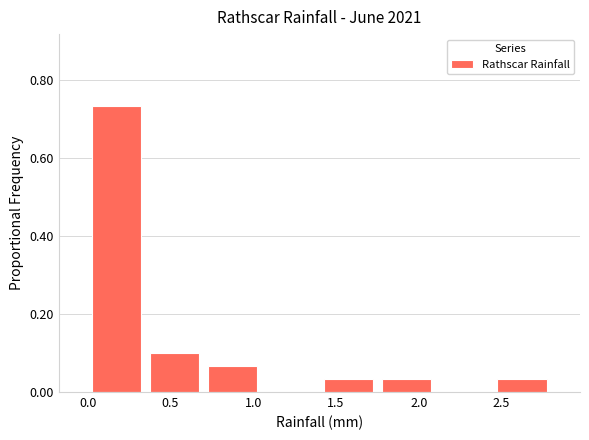

Reading left to right, list every bar in this chart as the range it spans on the x-axis followed by its height. The values are not printed on the chart, so give them approximately, as read against the axis.

0.00 to 0.35: 0.74
0.35 to 0.70: 0.10
0.70 to 1.05: 0.06
1.05 to 1.40: 0
1.40 to 1.75: 0.04
1.75 to 2.10: 0.04
2.10 to 2.45: 0
2.45 to 2.80: 0.04